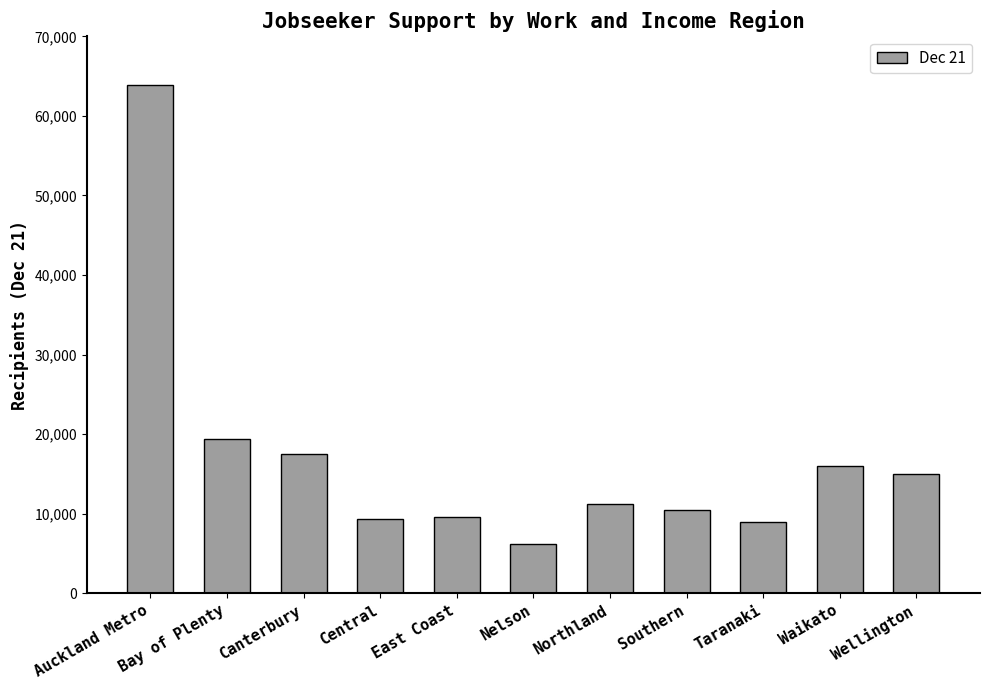

True or false: the data shows 23612 at Canterbury.

False